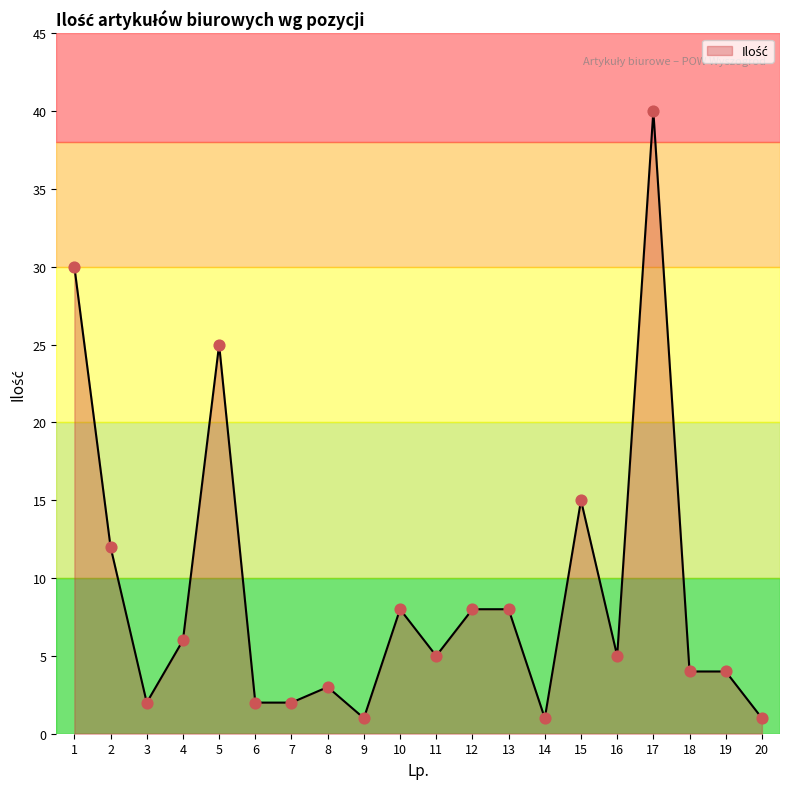

Between 8 and 5, which is larger?

5